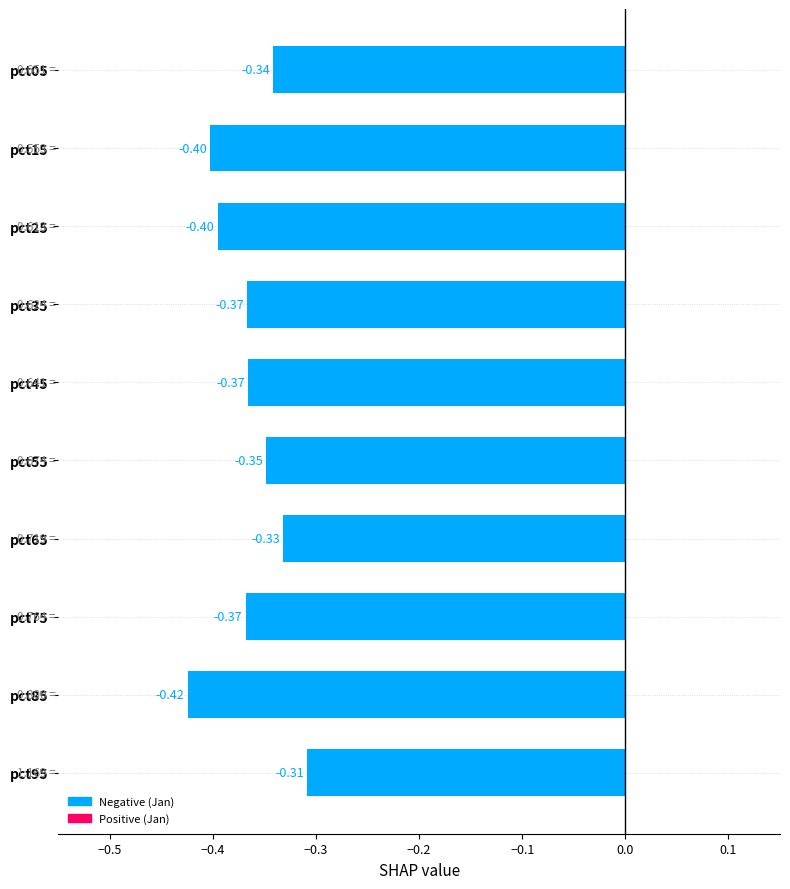

Which has a higher value, pct75 or pct05?

pct05